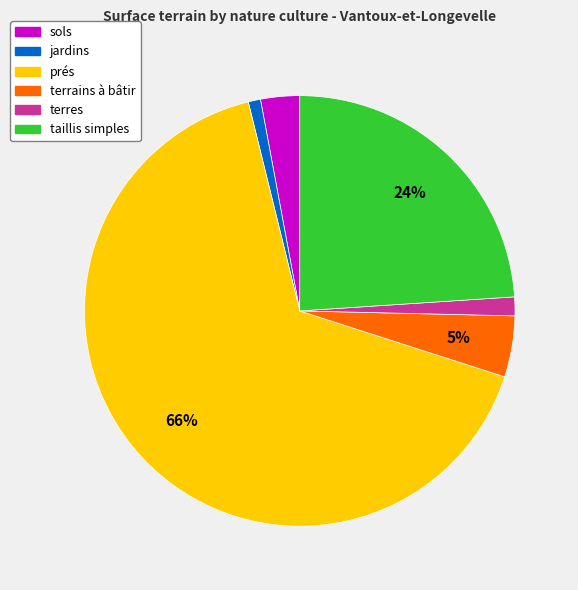

To the nearest percent, what is the average slice percentage?

17%